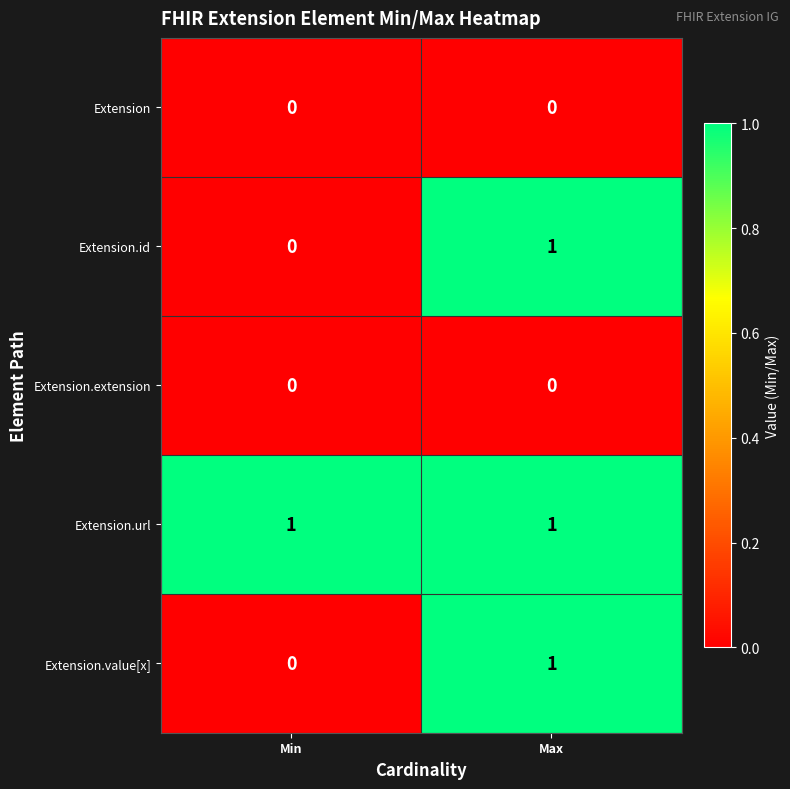

How many series are shown in this chart?

5